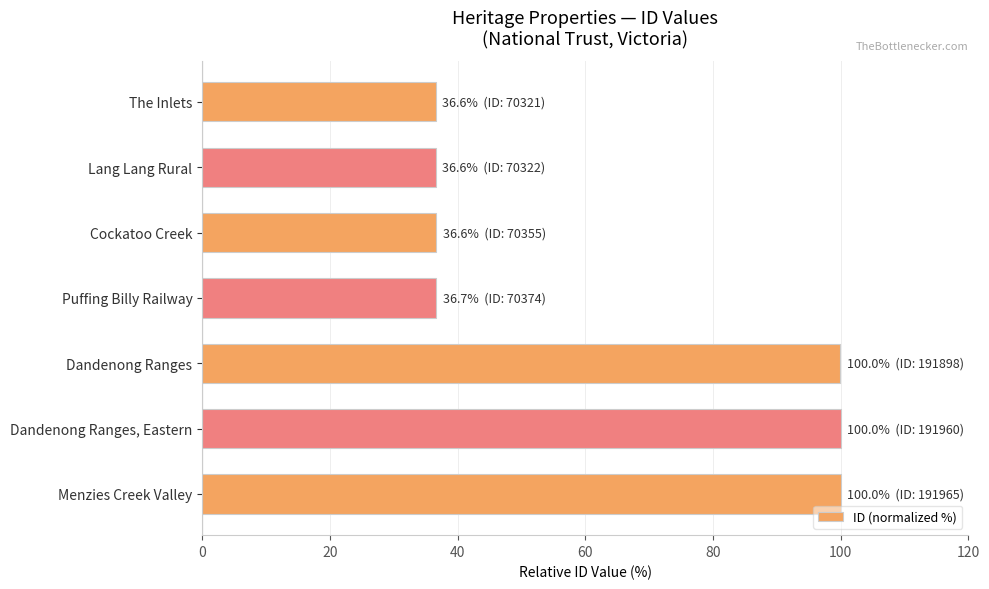

Approximately how many times larger is the value at Lang Lang Rural compared to The Inlets?

1.0